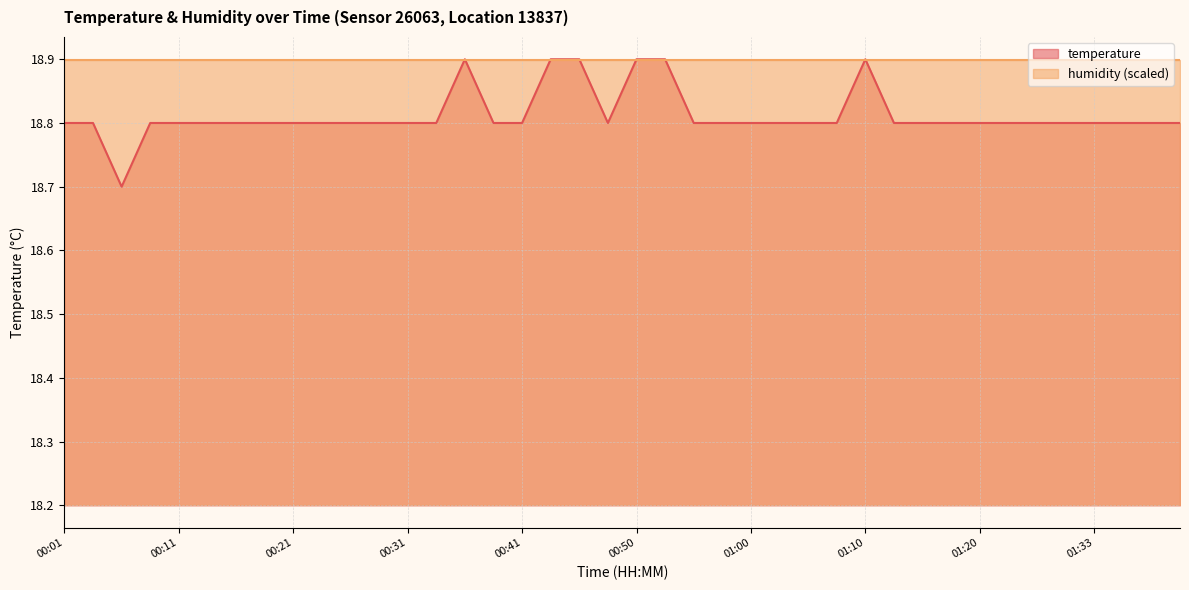

What position from the right is 00:33?

27